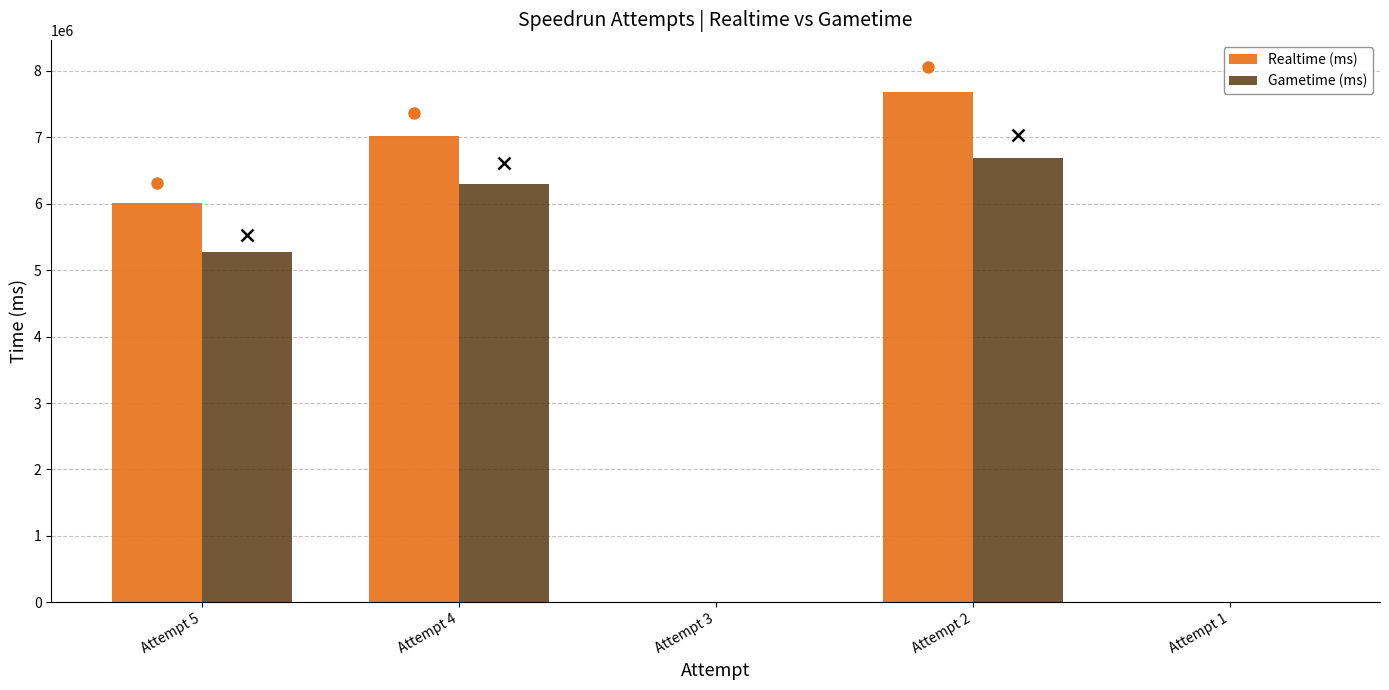

Is it true that Realtime (ms) equals 0 at Attempt 3?

True